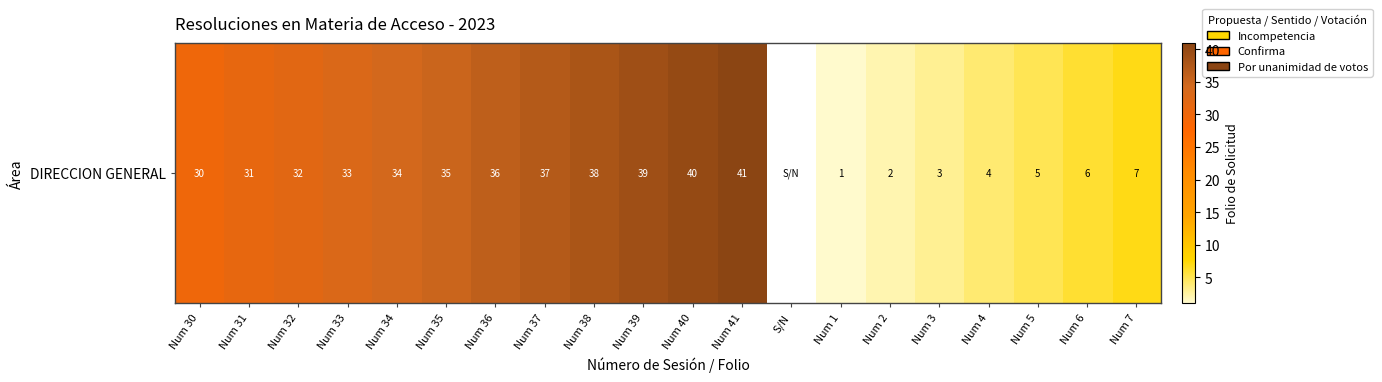

What is the difference between the maximum and minimum values?

40.0